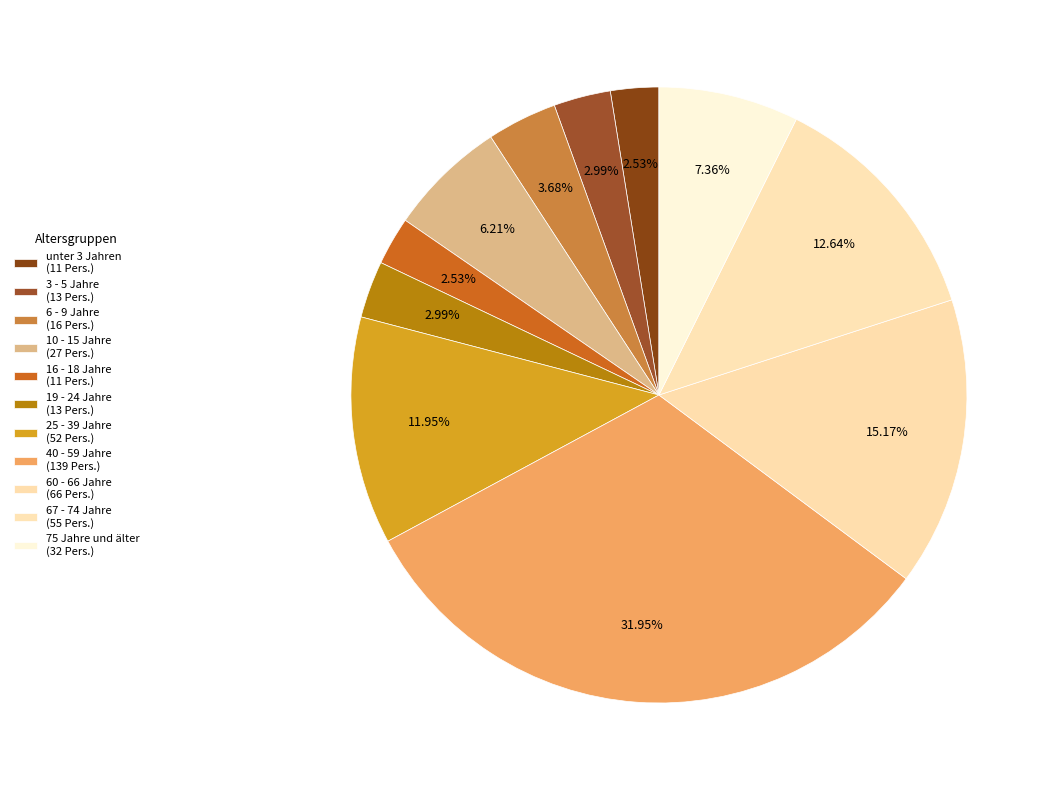

Count the number of slices in the pie.

11